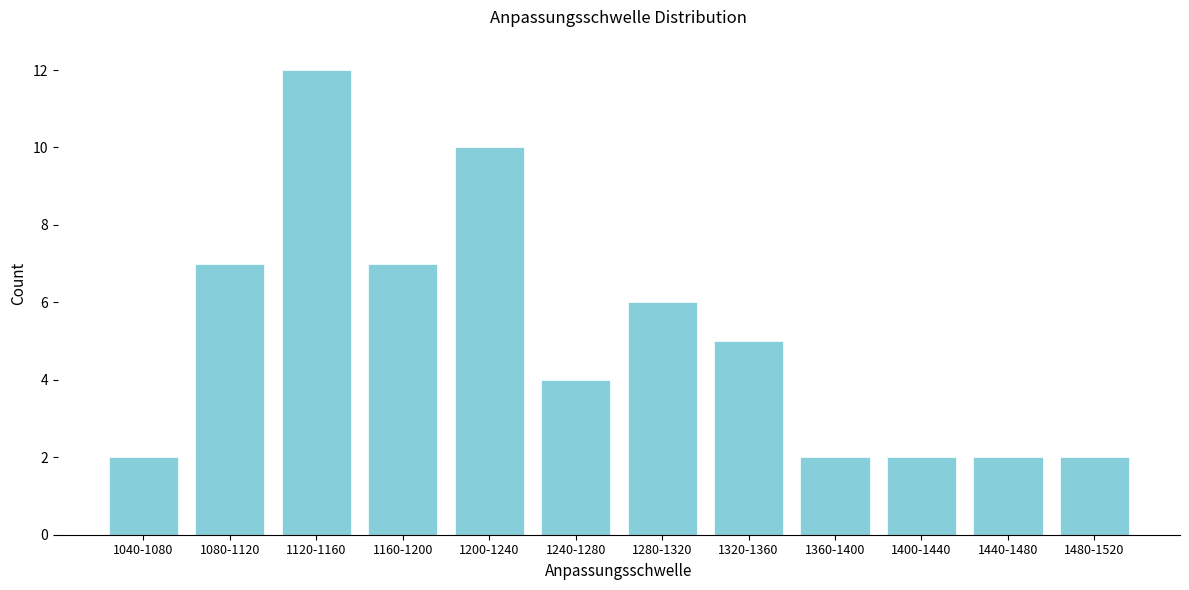

Reading right to left, list all the values displayed in this chart.

1480-1520=2	1440-1480=2	1400-1440=2	1360-1400=2	1320-1360=5	1280-1320=6	1240-1280=4	1200-1240=10	1160-1200=7	1120-1160=12	1080-1120=7	1040-1080=2